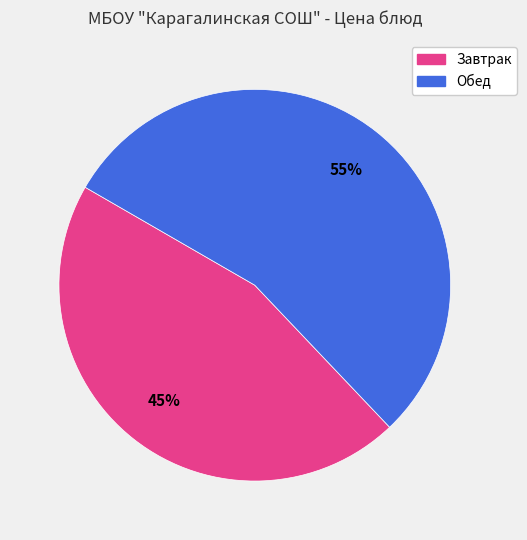

To the nearest percent, what is the average slice percentage?

50%